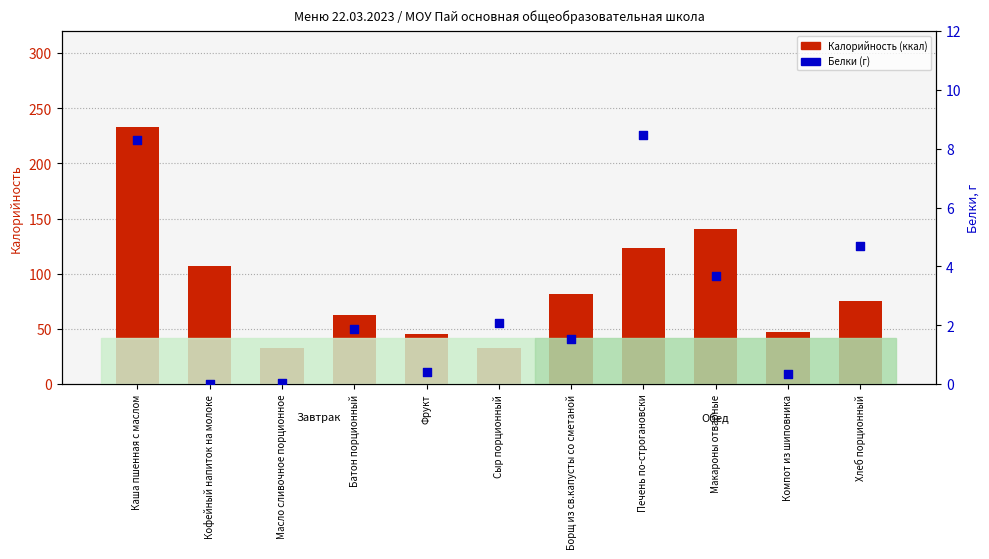

What are all the series names shown in the legend?

Калорийность (ккал), Белки (г)